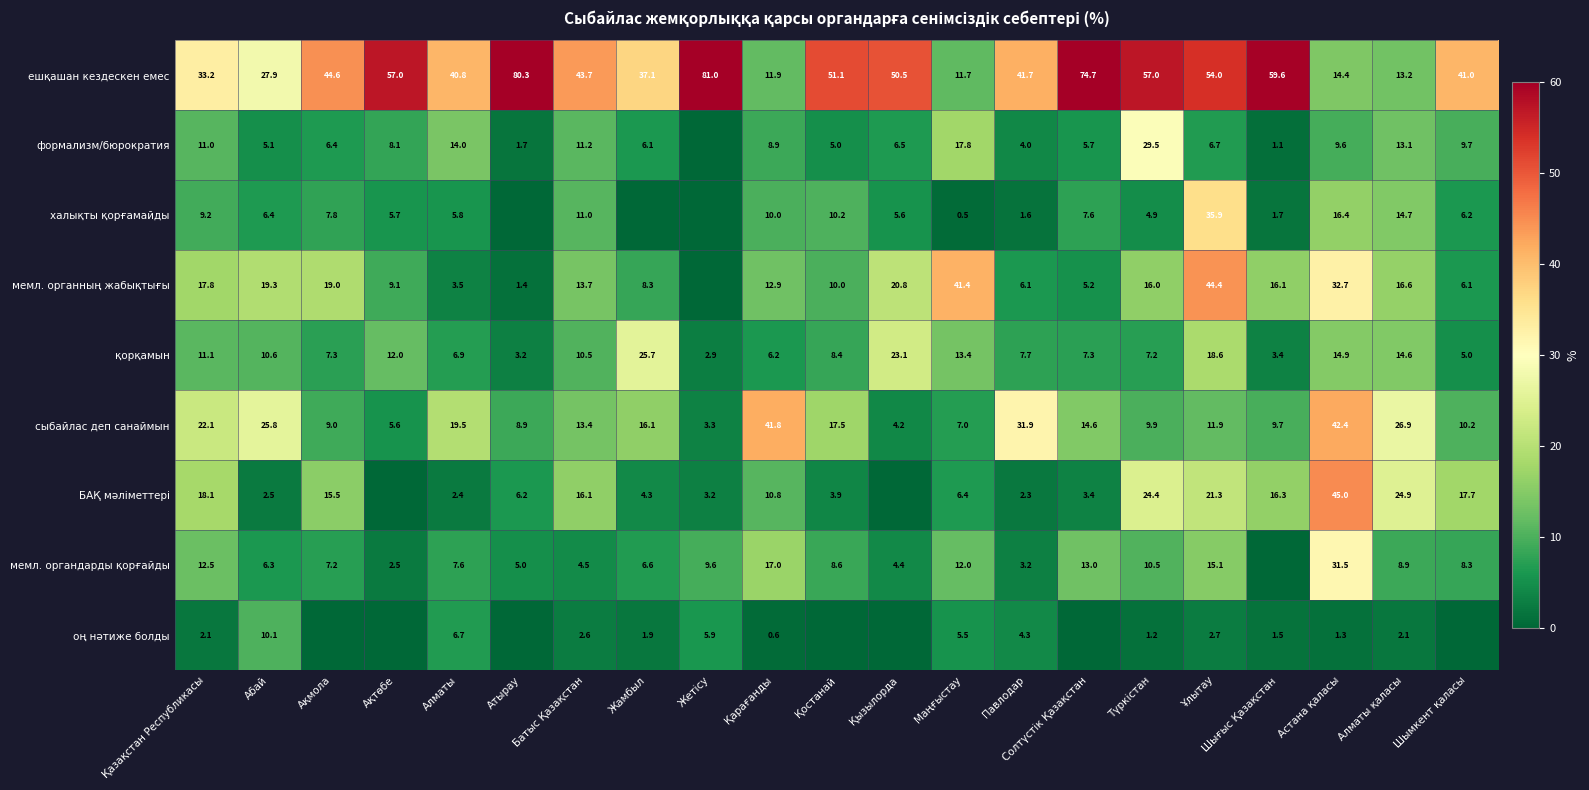

What is the spread (max minus min) of values at Павлодар?

40.1